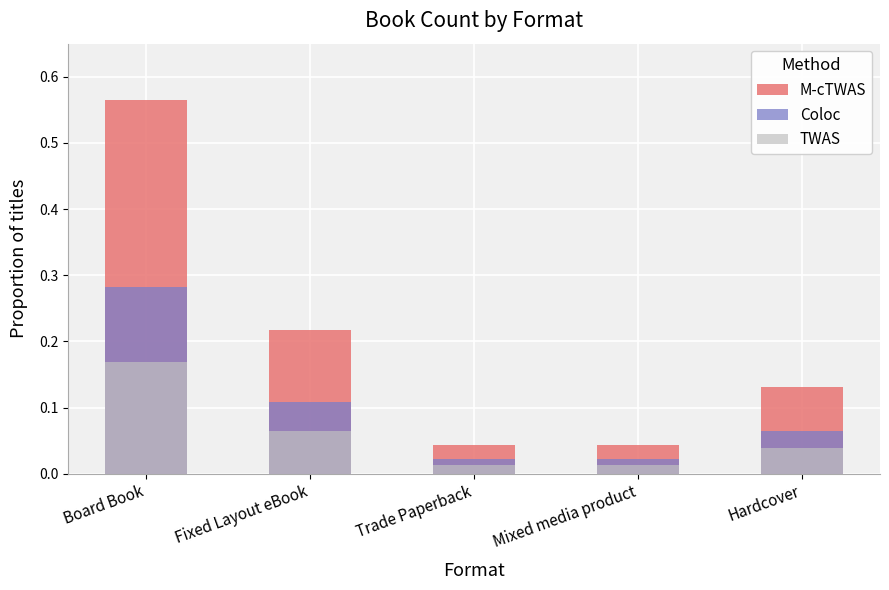

What is the difference between the highest and lowest values at Board Book?

0.4